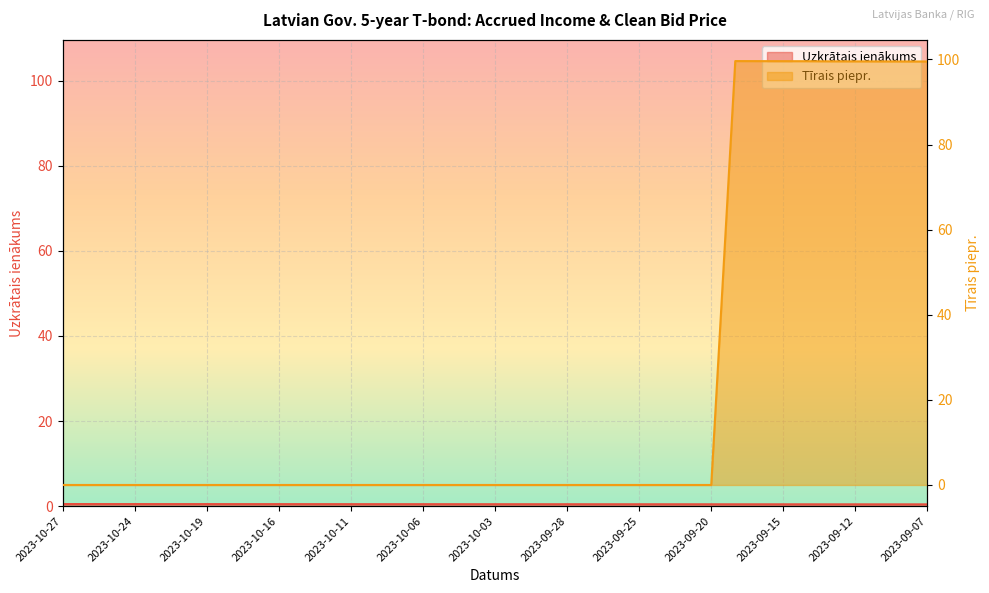

True or false: Tīrais piepr. and Uzkrātais ienākums cross at least once.

True